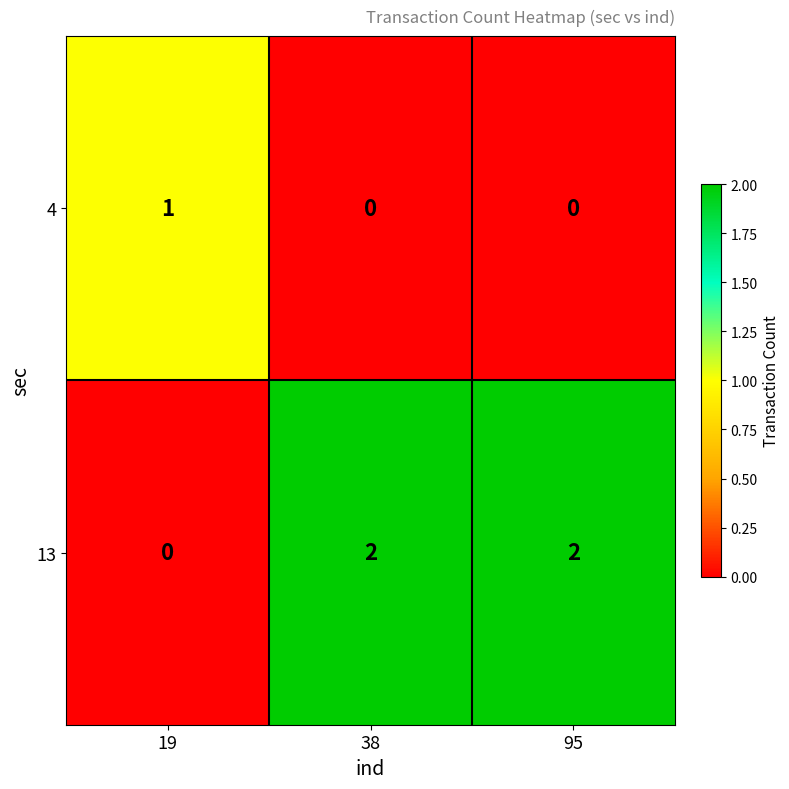

What is the sum of all 13 values?

4